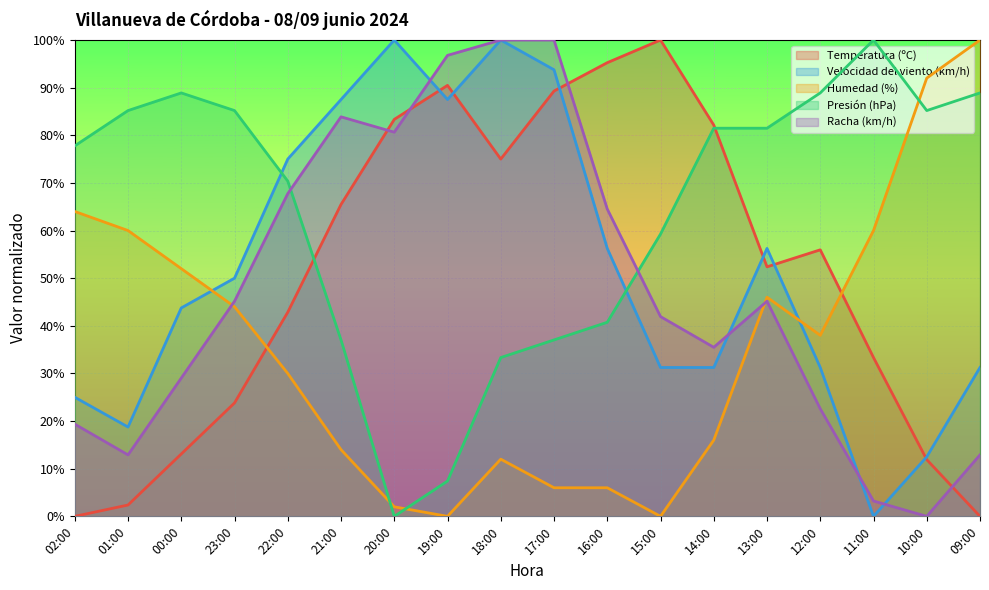

What is the approximate value of Racha (km/h) at 17:00?

100.0